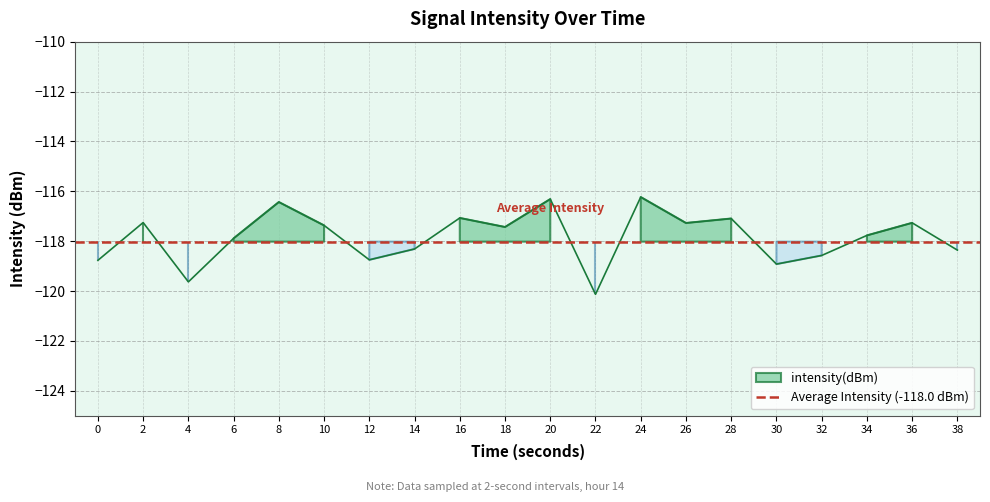

The value at 10 is -117.4. True or false?

True